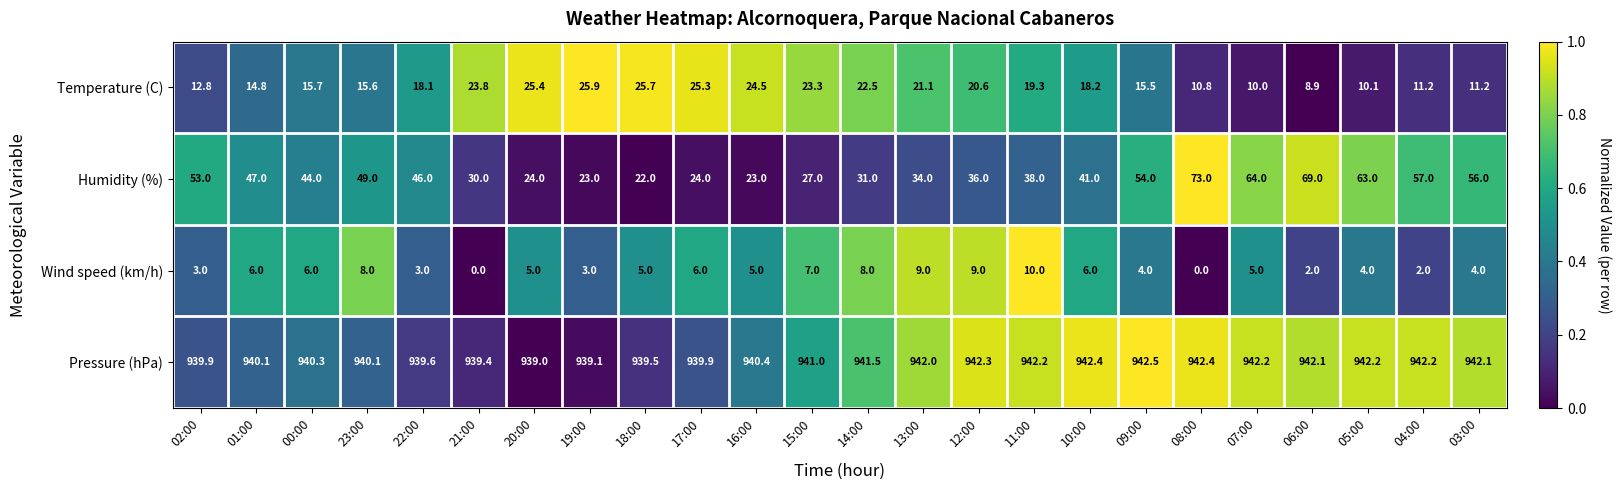

The value of Humidity (%) at 08:00 is 32.5. True or false?

False